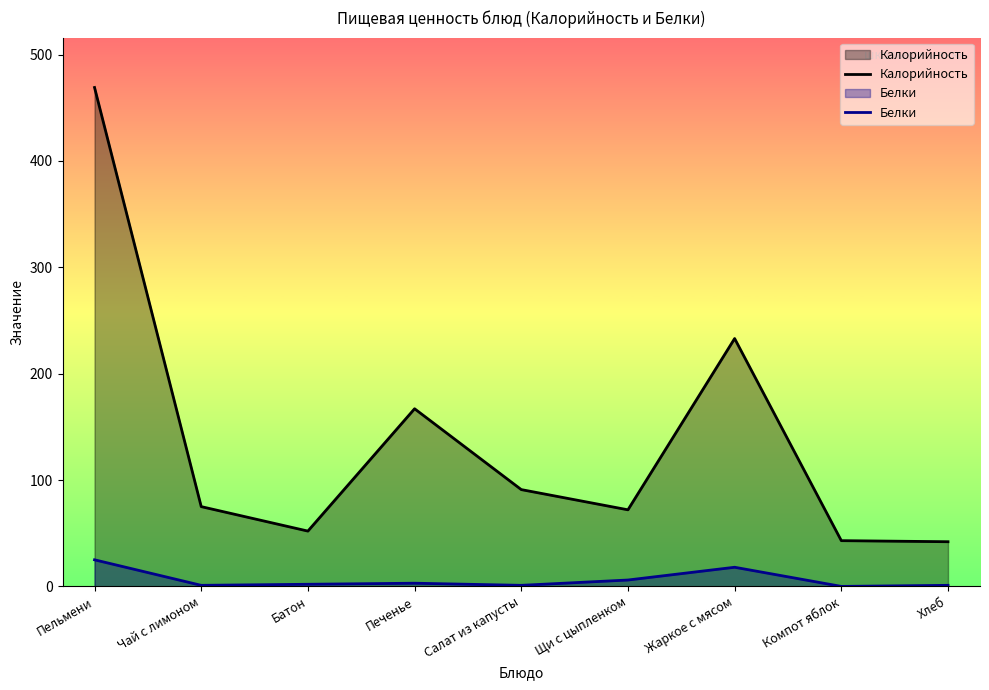

True or false: Белки and Калорийность cross at least once.

False